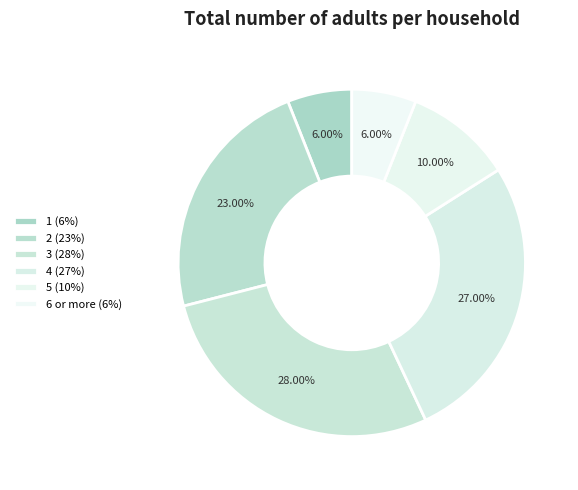

Is 2 the majority of the pie?

No